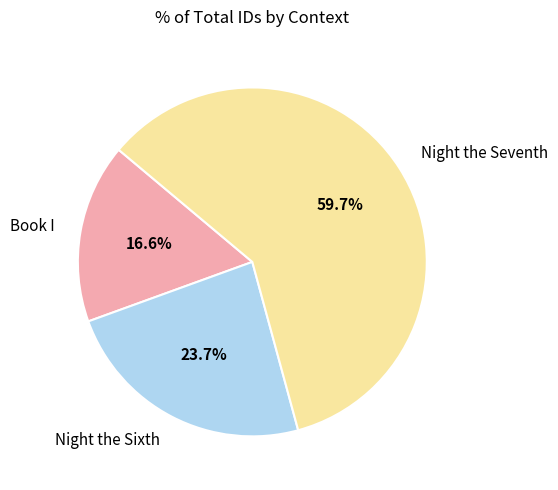

Approximately how many times larger is the value at Night the Sixth compared to Night the Seventh?

0.4